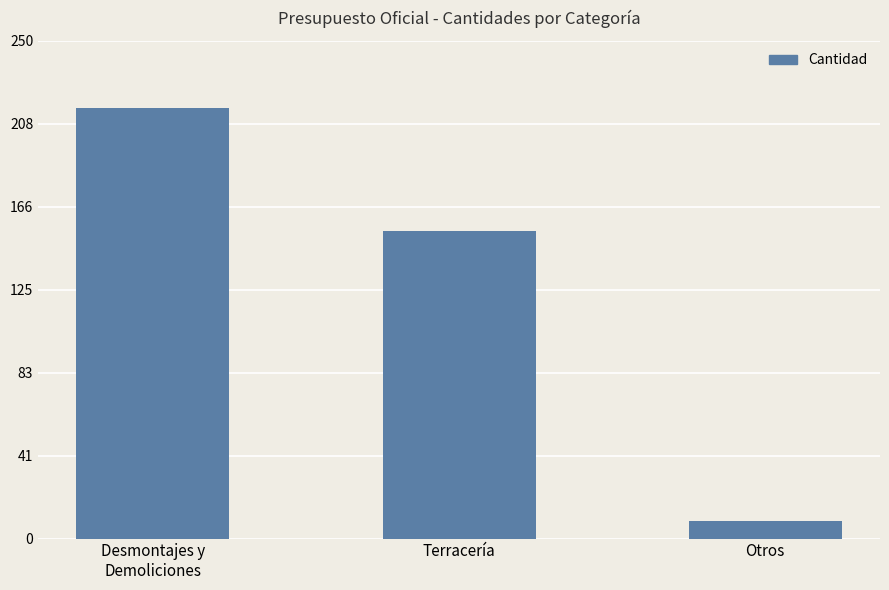

What is the average value?

126.7